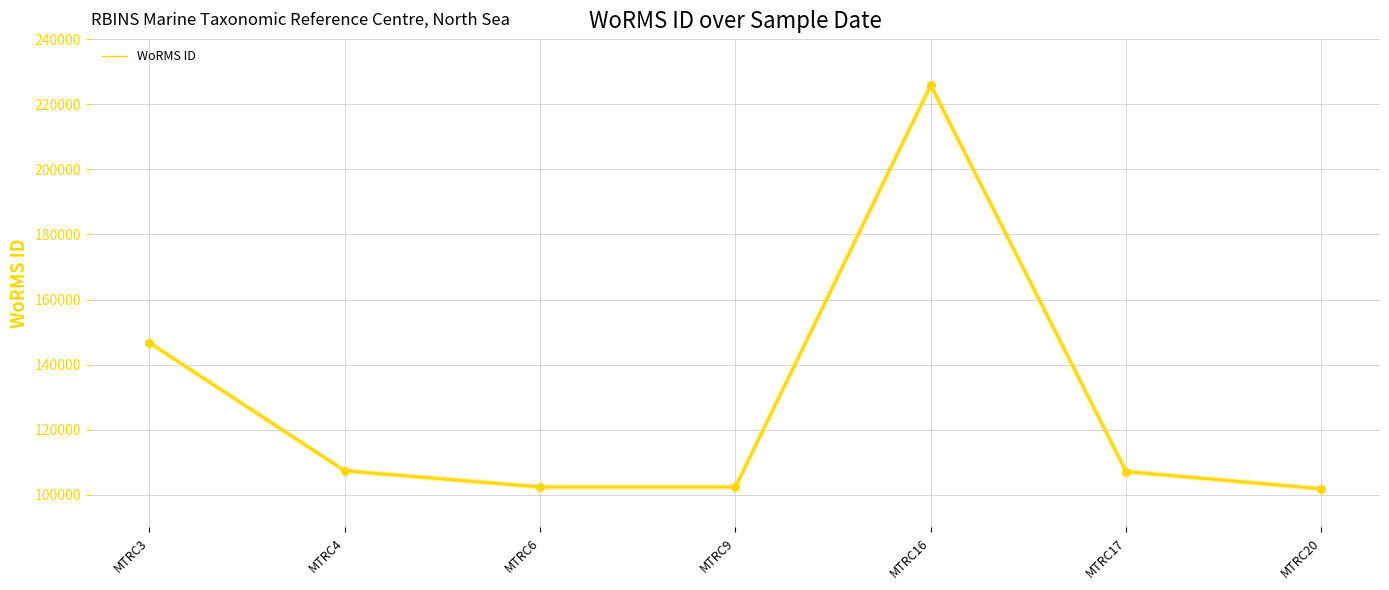

What is the ratio of the value at MTRC17 to the value at MTRC6?

1.0